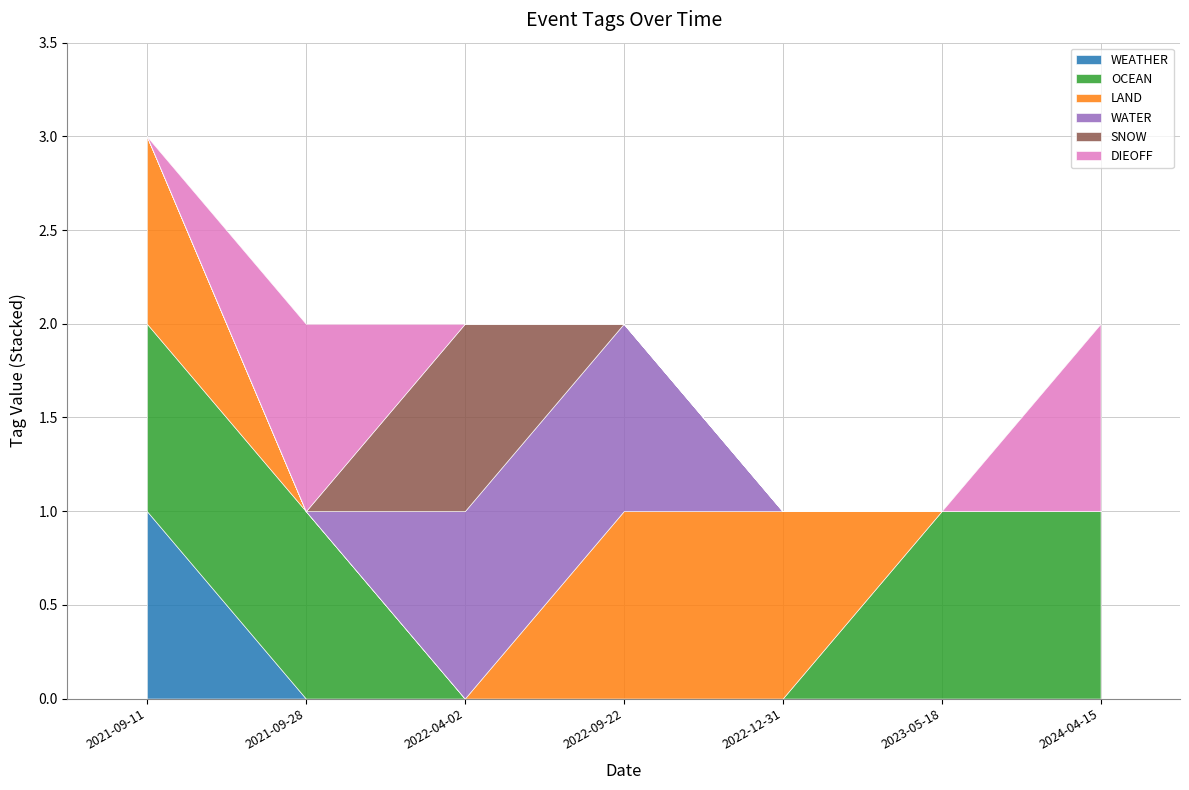

True or false: WATER and LAND intersect in this chart.

False